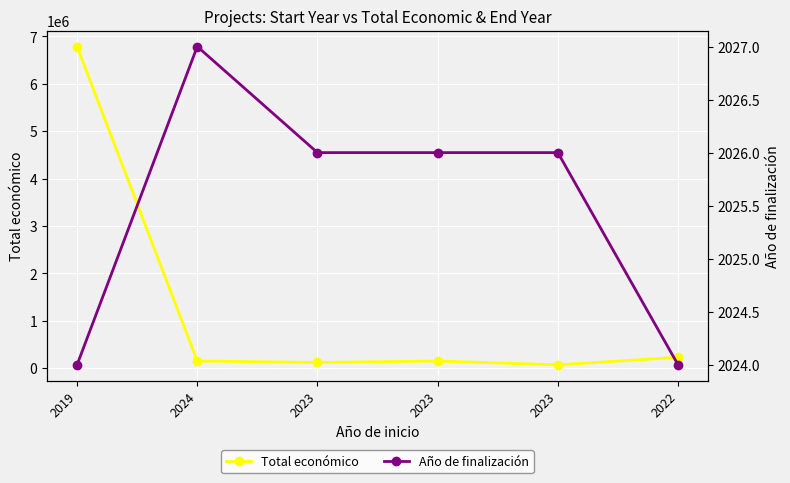

True or false: Año de finalización has more than 2 points higher than both neighbors.

False